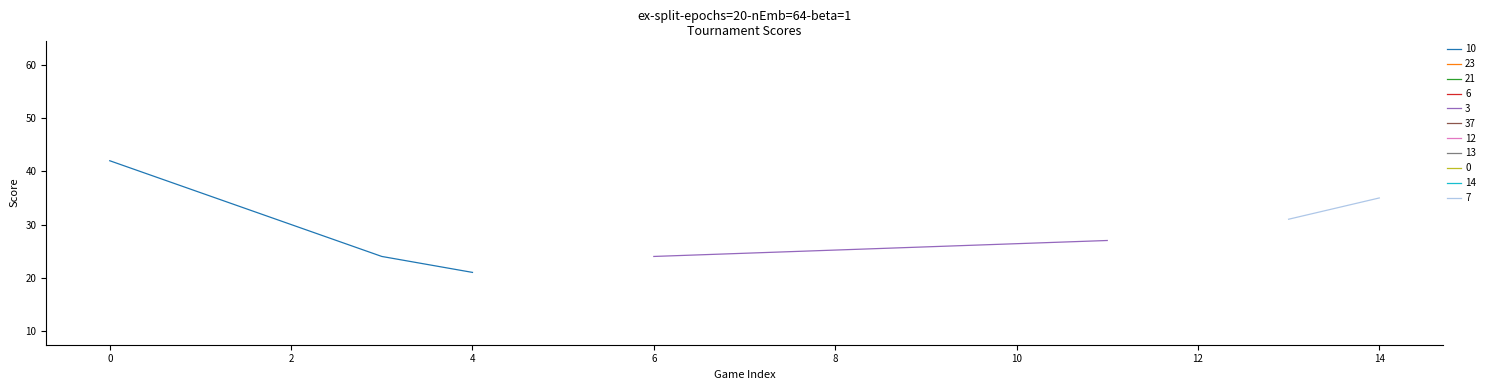

Where is the data nearest to the value 20?

2